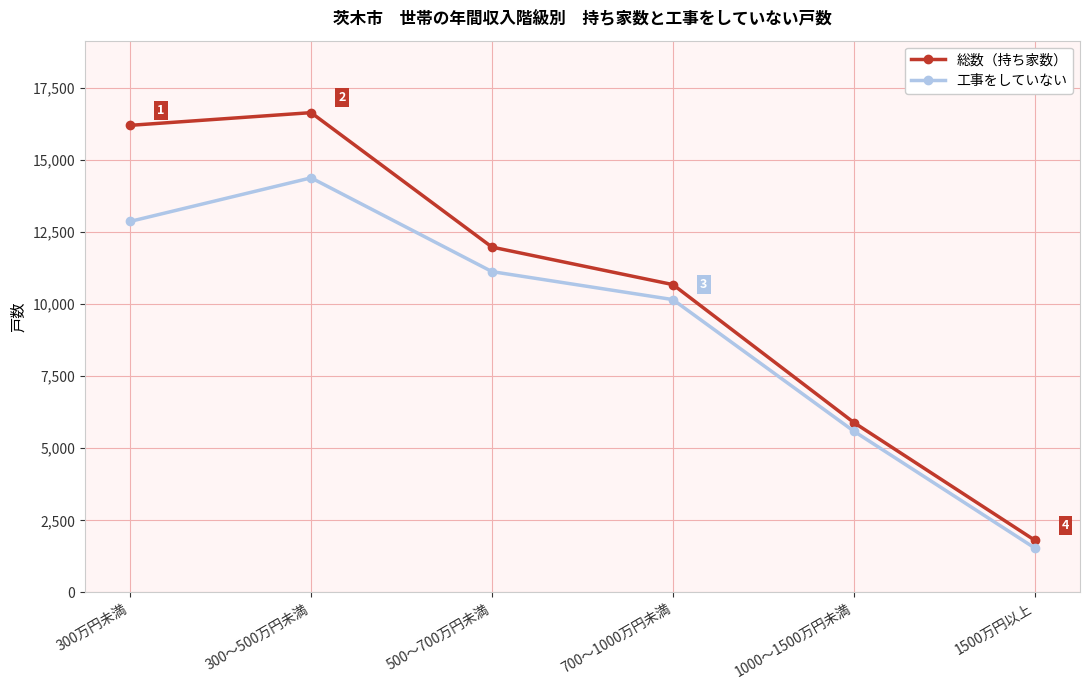

What is the sum of the 総数（持ち家数） values at 700～1000万円未満 and 1000～1500万円未満?

16560